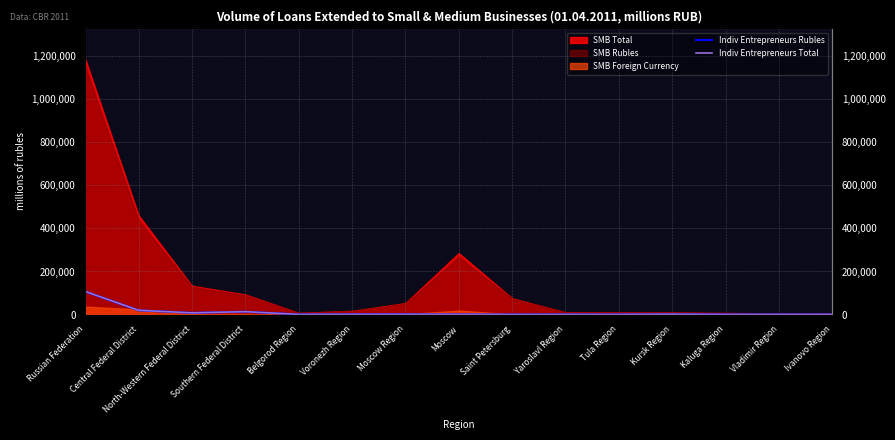

True or false: Indiv Entrepreneurs Rubles and Indiv Entrepreneurs Total intersect in this chart.

False